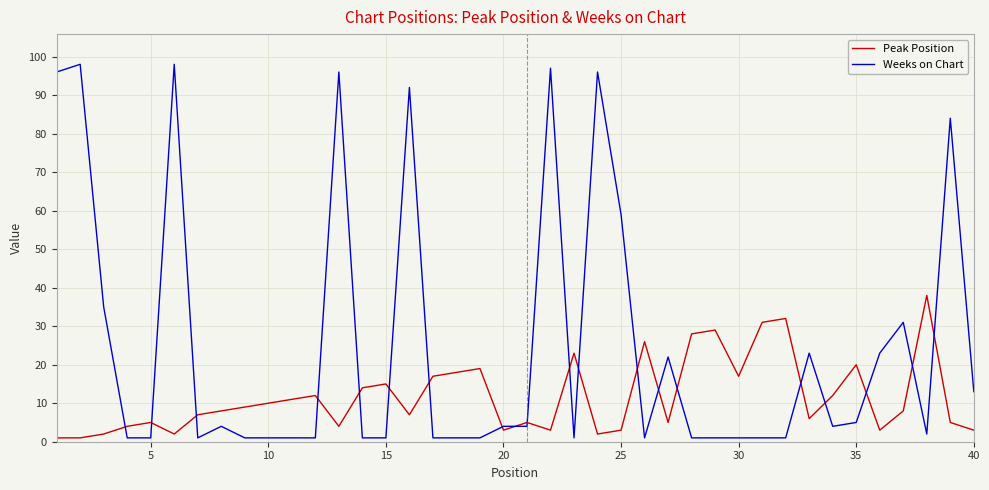

Which series has the largest total across all categories?

Weeks on Chart